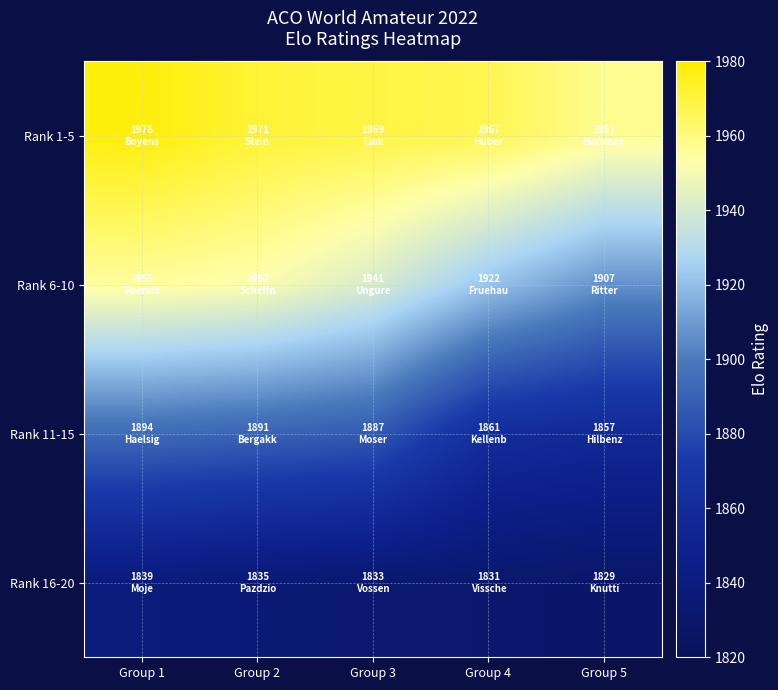

What is the minimum value shown in the chart?

1829